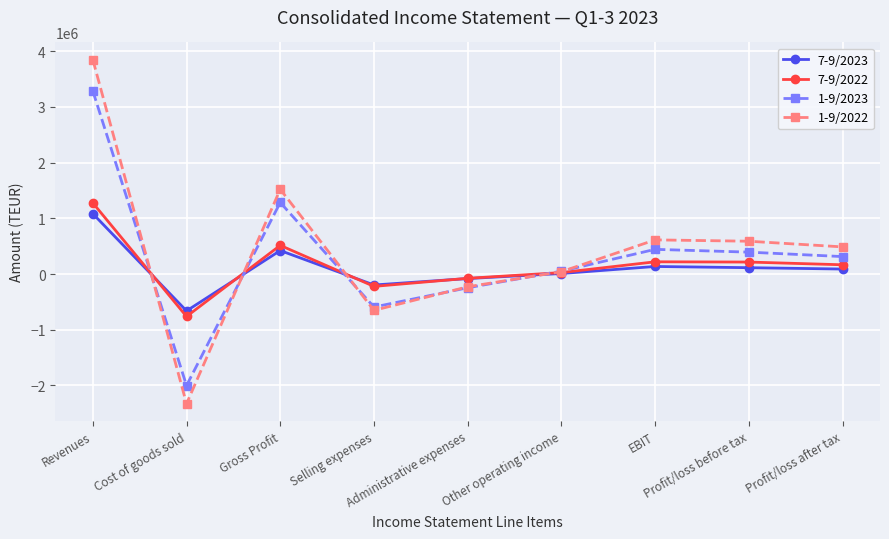

What is the label of the 4th point from the left?

Selling expenses